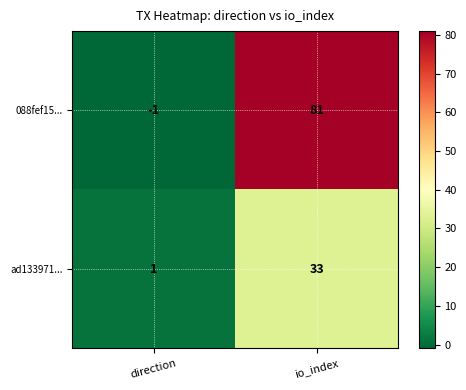

Which series changed the most between direction and io_index?

088fef15...